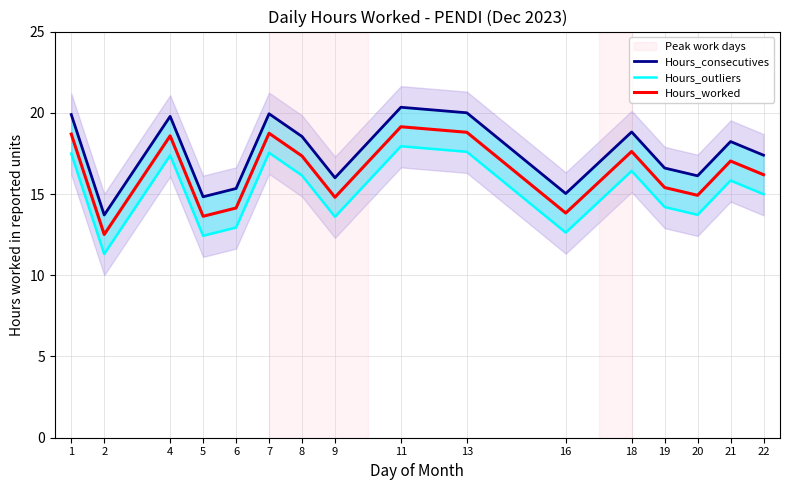

Reading left to right, extract all data points from this chart.

Hours_consecutives: 19.9	13.7	19.8	14.8	15.3	19.9	18.5	16.0	20.3	20.0	15.0	18.8	16.6	16.1	18.2	17.4
Hours_outliers: 17.5	11.3	17.4	12.4	12.9	17.5	16.1	13.6	17.9	17.6	12.6	16.4	14.2	13.7	15.8	15.0
Hours_worked: 18.7	12.5	18.6	13.6	14.1	18.7	17.3	14.8	19.1	18.8	13.8	17.6	15.4	14.9	17.0	16.2